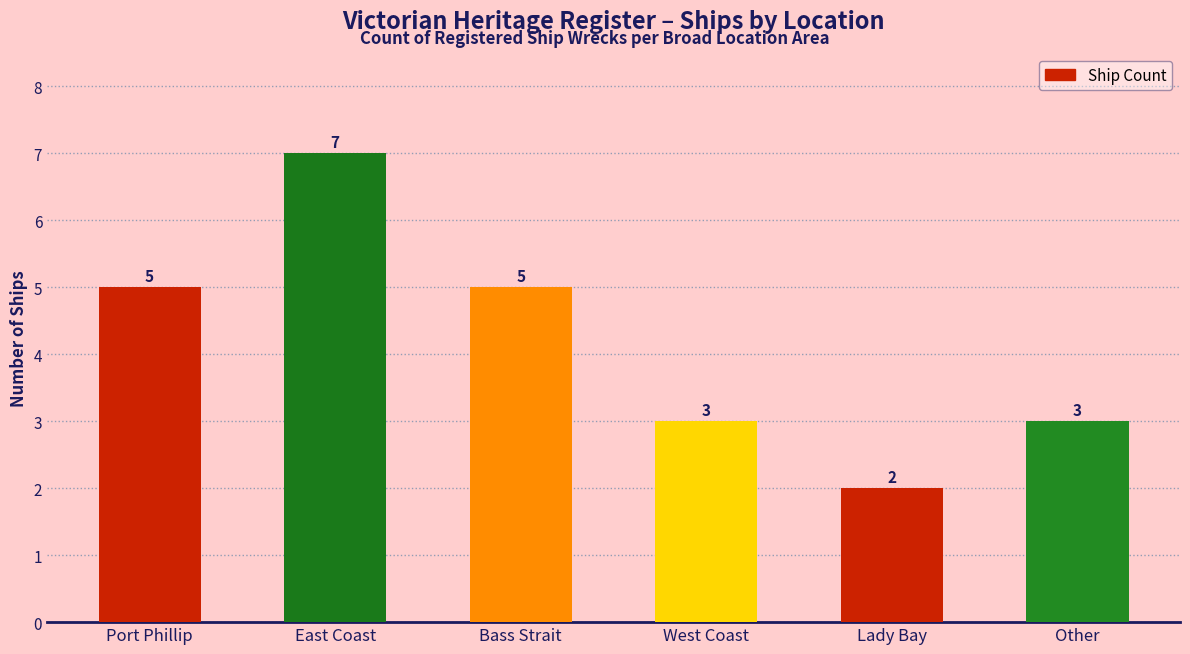

Reading left to right, transcribe all the data shown in this chart.

Port Phillip=5	East Coast=7	Bass Strait=5	West Coast=3	Lady Bay=2	Other=3